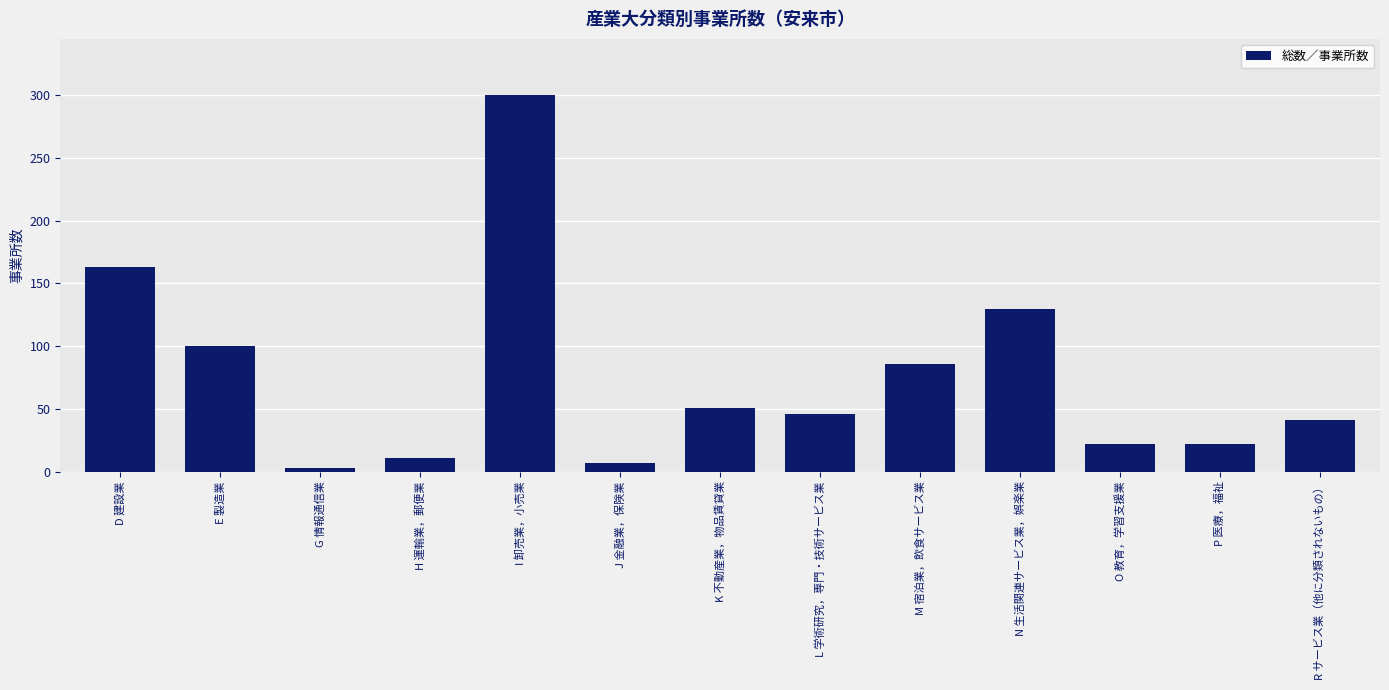

Count the number of categories in the chart.

13